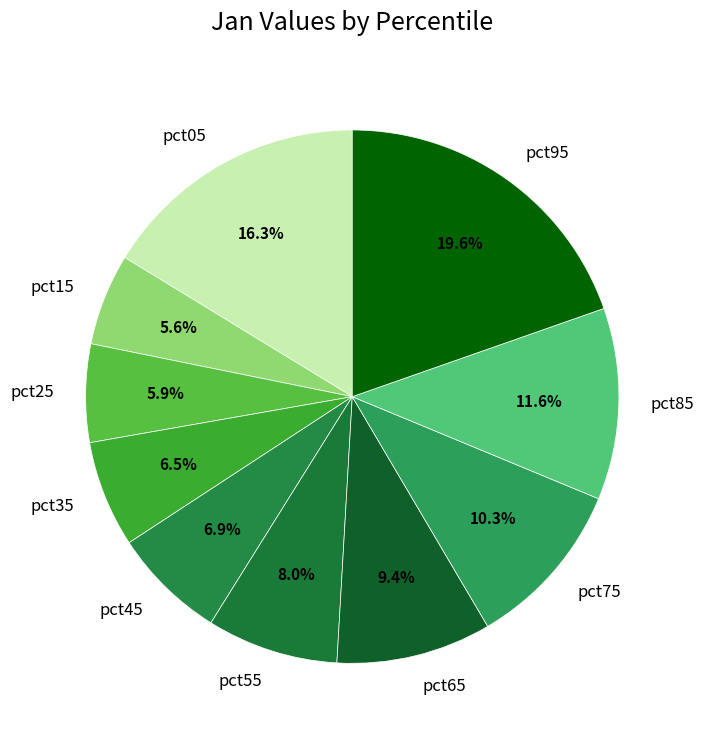

Which category has the biggest portion of the pie?

pct95